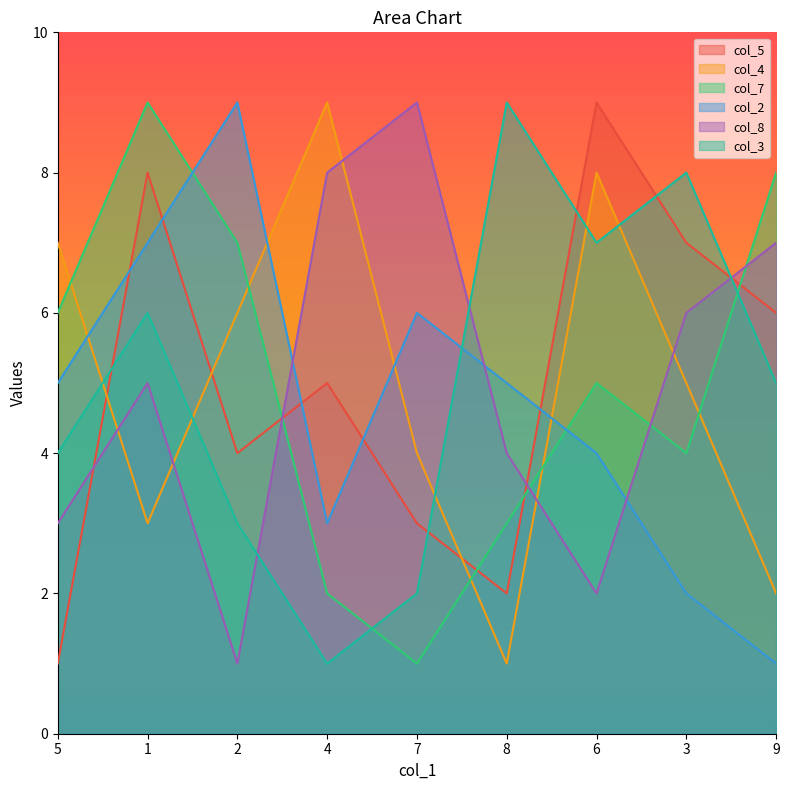

In col_8, how many points are higher than both neighbors (excluding endpoints)?

2